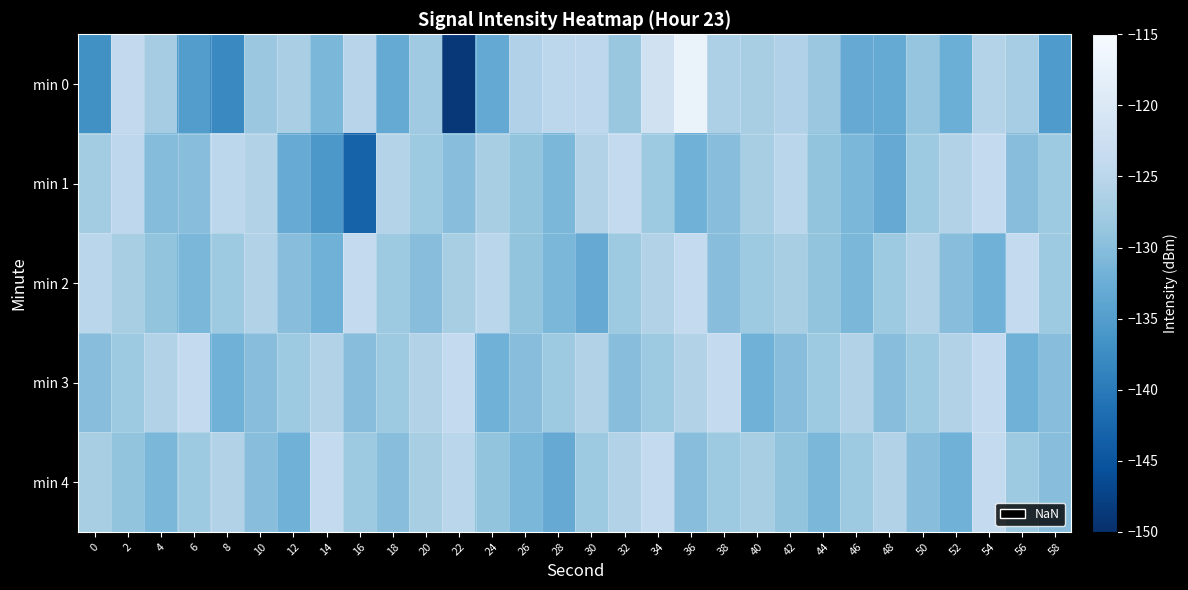

Between 14 and 58, which is larger?

14